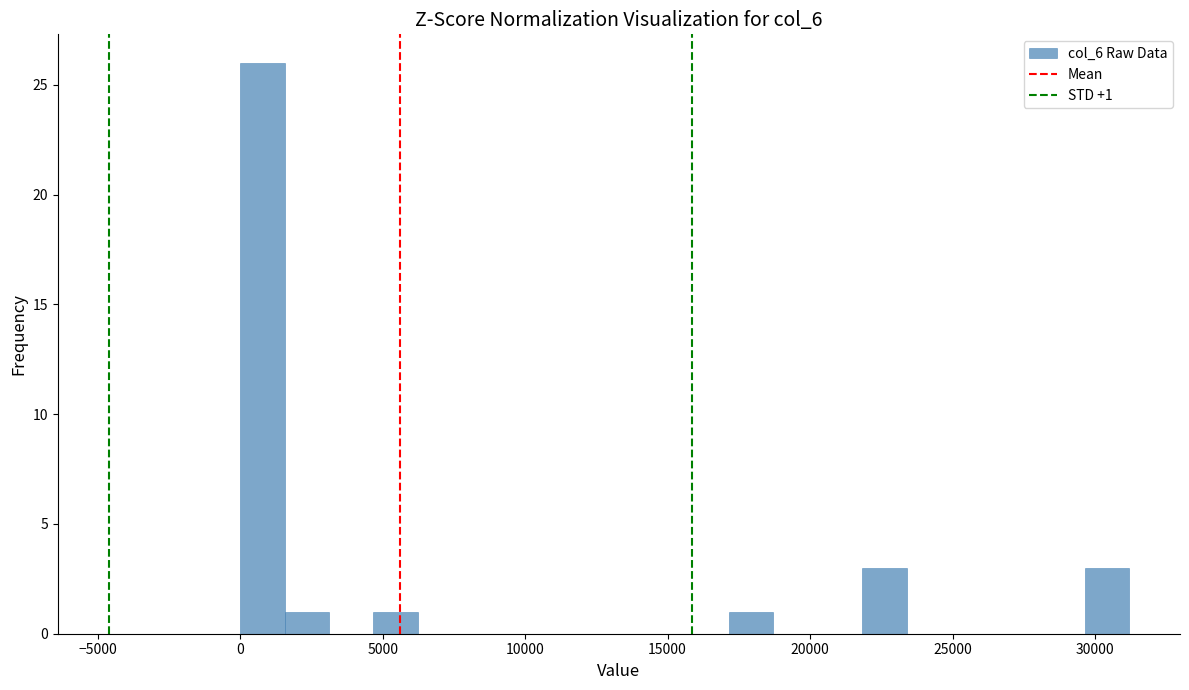

Around what value on the x-axis is the tallest bar? Give the approximate position of its centre, as read against the axis.

1000